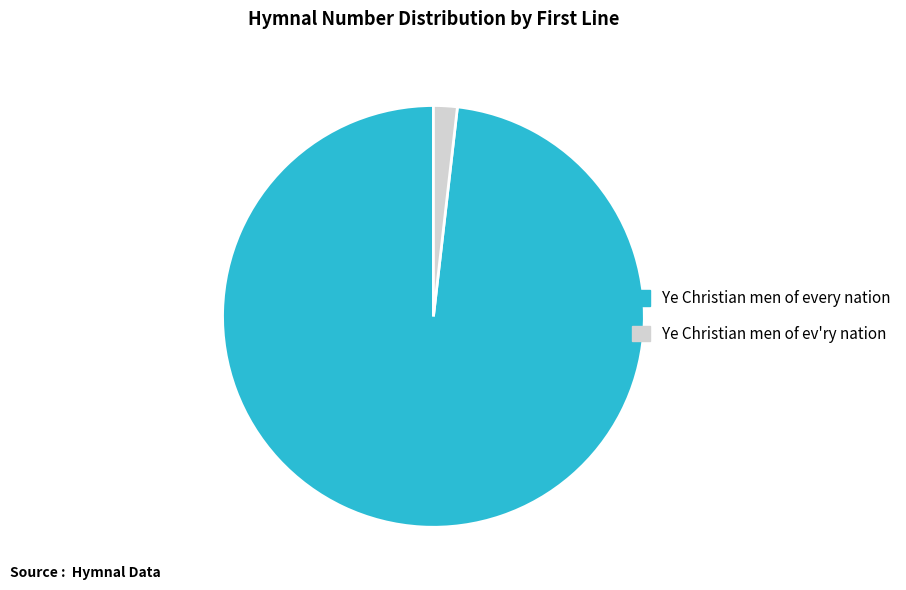

Is there a majority slice in this chart?

Yes